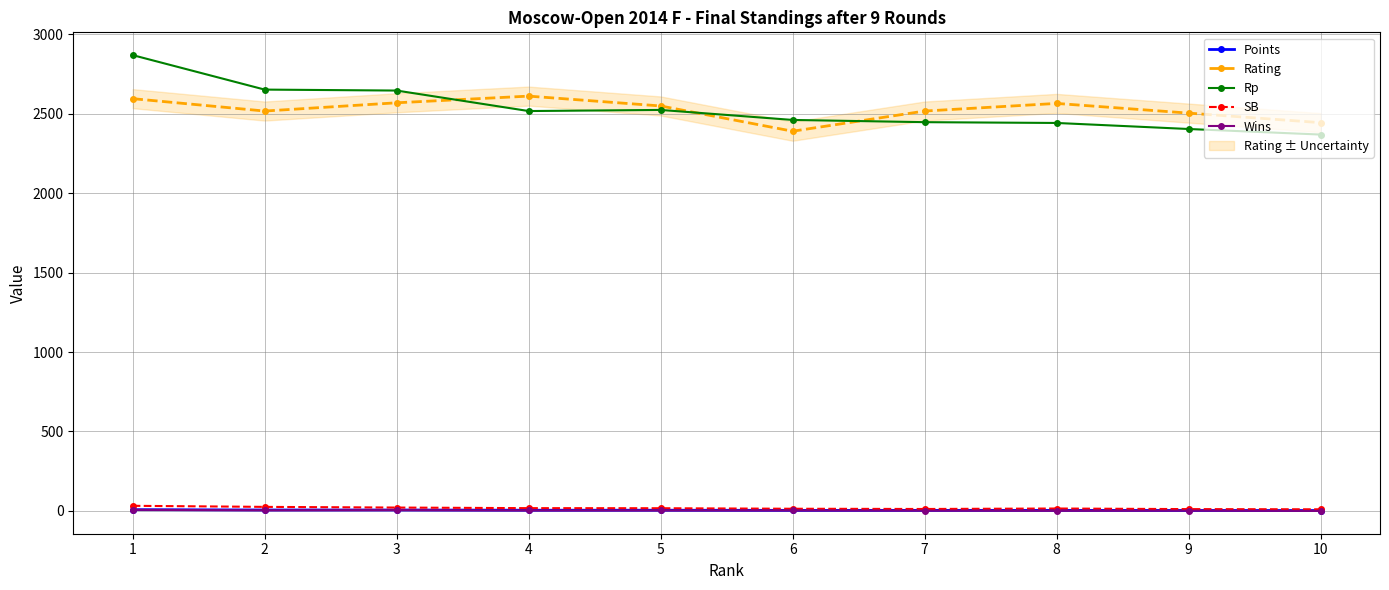

Reading left to right, what are all the values shown in this chart?

Points: 1=8.0	2=6.0	3=6.0	4=4.5	5=4.5	6=3.5	7=3.5	8=3.5	9=3.0	10=2.5
Rating: 1=2595.0	2=2517.0	3=2569.0	4=2611.0	5=2549.0	6=2390.0	7=2517.0	8=2565.0	9=2504.0	10=2444.0
Rp: 1=2869.0	2=2652.0	3=2646.0	4=2517.0	5=2524.0	6=2461.0	7=2447.0	8=2442.0	9=2404.0	10=2369.0
SB: 1=32.2	2=25.5	3=21.2	4=17.5	5=17.0	6=13.8	7=12.2	8=15.2	9=11.5	10=10.2
Wins: 1=7.0	2=4.0	3=5.0	4=3.0	5=3.0	6=3.0	7=2.0	8=1.0	9=2.0	10=0.0